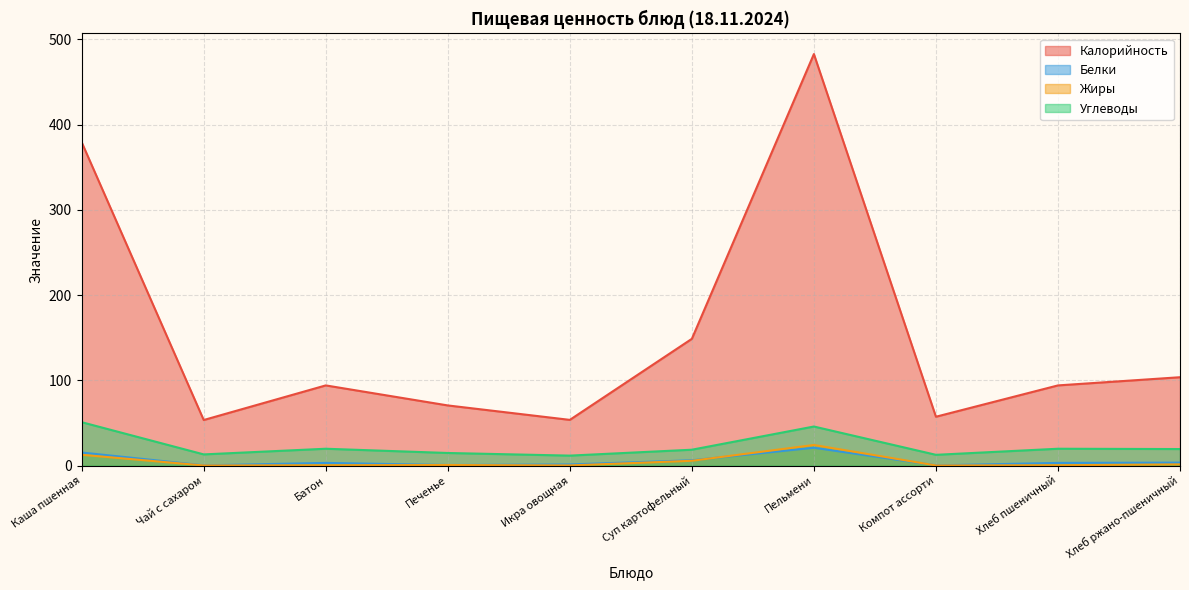

What is the smallest value displayed?

0.1